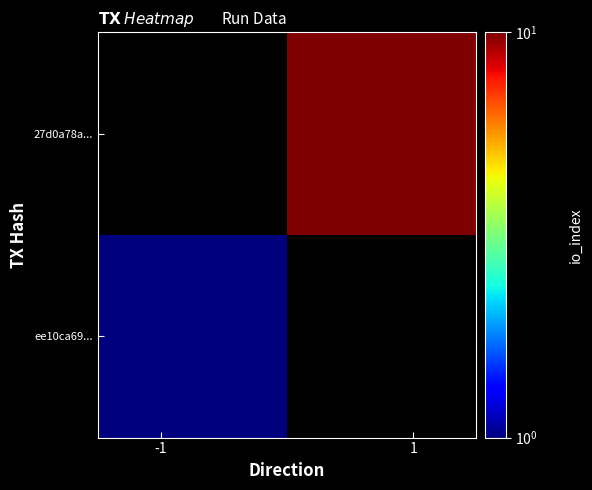

What is the minimum value shown in the chart?

1.0